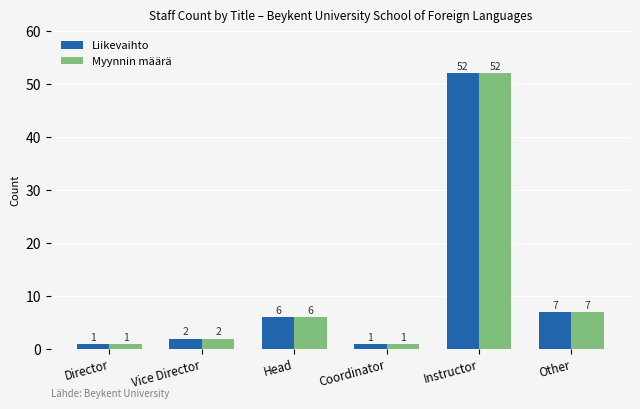

True or false: Liikevaihto has a value of 1 at Head.

False